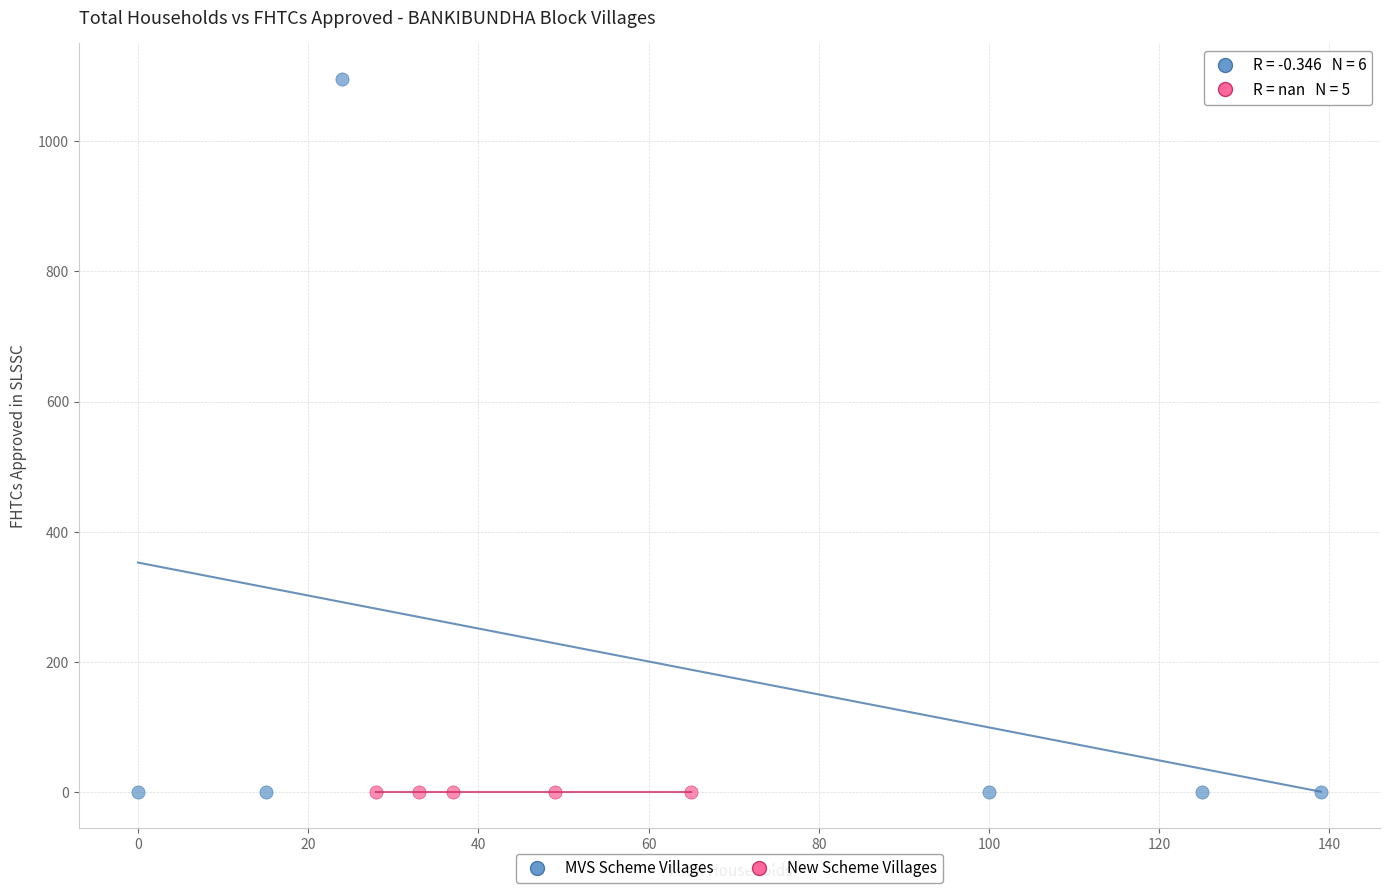

What are all the series names shown in the legend?

MVS Scheme Villages, New Scheme Villages